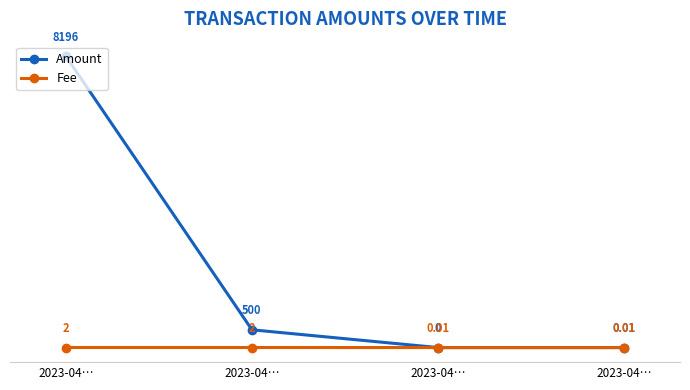

Which has a higher value, 2023-04… or 2023-04…?

2023-04…